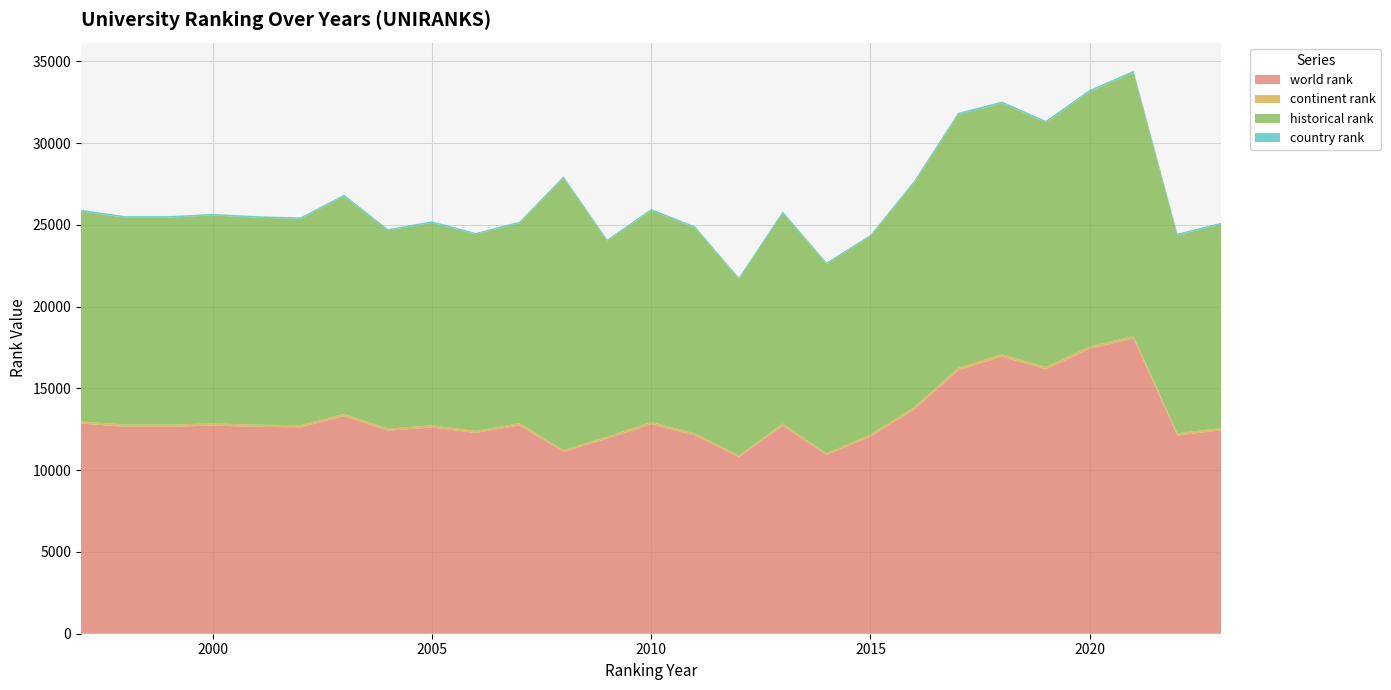

Reading right to left, list all the values displayed in this chart.

world rank: 2023=12447.0	2022=12115.0	2021=18048.0	2020=17413.0	2019=16161.0	2018=16940.0	2017=16098.0	2016=13712.0	2015=12051.0	2014=10927.0	2013=12719.0	2012=10798.0	2011=12124.0	2010=12809.0	2009=11927.0	2008=11116.0	2007=12737.0	2006=12277.0	2005=12611.0	2004=12410.0	2003=13306.0	2002=12616.0	2001=12654.0	2000=12720.0	1999=12654.0	1998=12654.0	1997=12845.0
continent rank: 2023=135.0	2022=135.0	2021=158.0	2020=150.0	2019=153.0	2018=153.0	2017=162.0	2016=152.0	2015=123.0	2014=113.0	2013=135.0	2012=108.0	2011=125.0	2010=135.0	2009=123.0	2008=112.0	2007=130.0	2006=124.0	2005=135.0	2004=126.0	2003=139.0	2002=131.0	2001=132.0	2000=136.0	1999=132.0	1998=132.0	1997=138.0
historical rank: 2023=12447.0	2022=12115.0	2021=16102.0	2020=15581.0	2019=14937.0	2018=15339.5	2017=15473.5	2016=13725.0	2015=12120.0	2014=11577.5	2013=12872.5	2012=10790.5	2011=12575.5	2010=12933.5	2009=11968.5	2008=16660.5	2007=12235.0	2006=12017.5	2005=12381.0	2004=12109.5	2003=13306.0	2002=12616.0	2001=12654.0	2000=12720.0	1999=12654.0	1998=12654.0	1997=12845.0
country rank: 2023=97.0	2022=97.0	2021=111.0	2020=106.0	2019=107.0	2018=107.0	2017=113.0	2016=106.0	2015=86.0	2014=78.0	2013=94.0	2012=76.0	2011=86.0	2010=91.0	2009=83.0	2008=78.0	2007=90.0	2006=85.0	2005=92.0	2004=89.0	2003=94.0	2002=90.0	2001=91.0	2000=92.0	1999=91.0	1998=91.0	1997=94.0